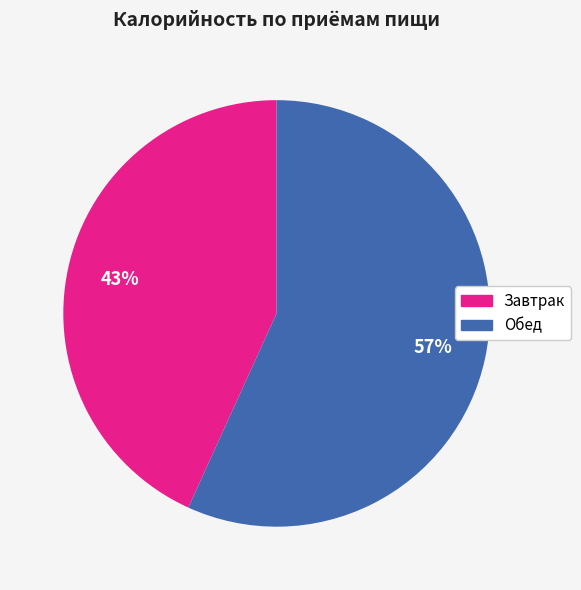

To the nearest percent, what is the difference between the Обед and Завтрак slice percentages?

14%